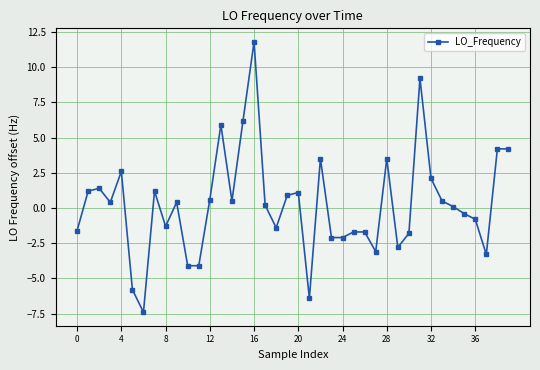

What is the difference between the second highest and second lowest values?

15.6